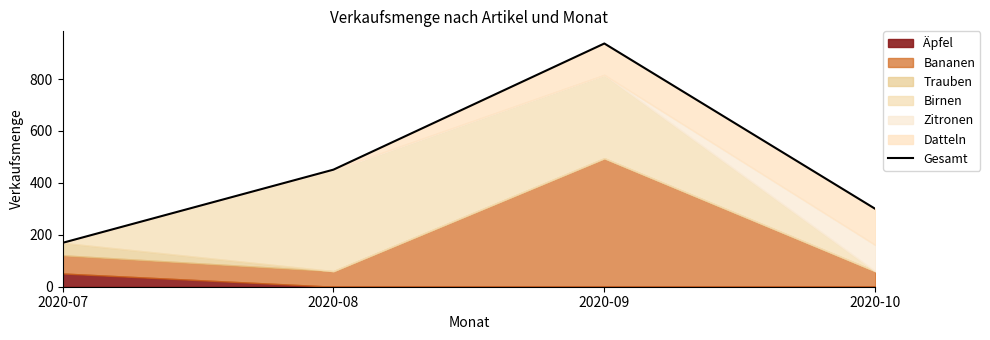

How many lines are shown in the chart?

1